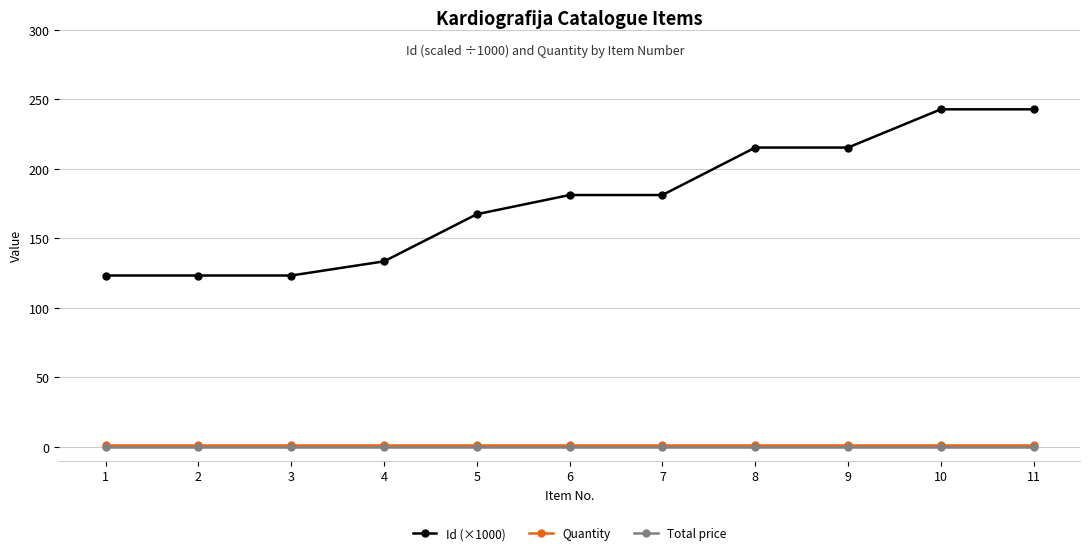

True or false: Quantity and Id (×1000) cross at least once.

False